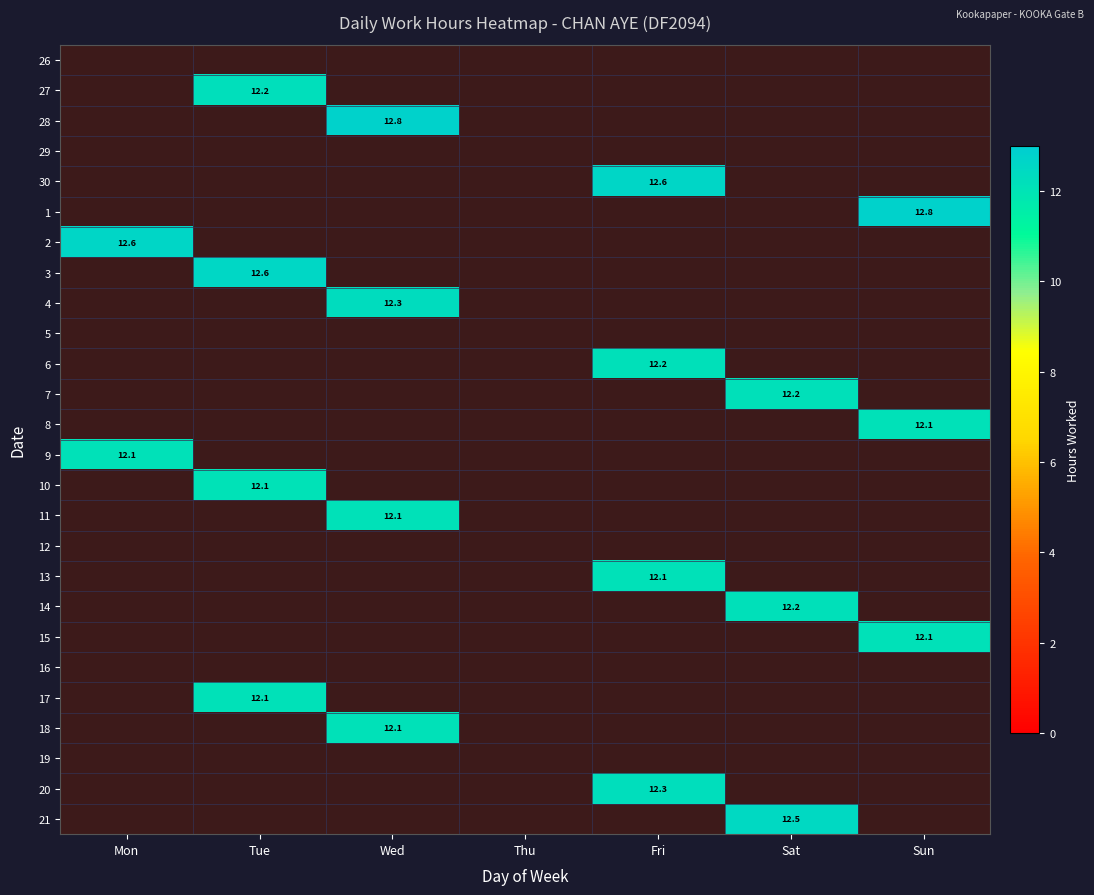

At how many categories does at least one series exceed 4?

6